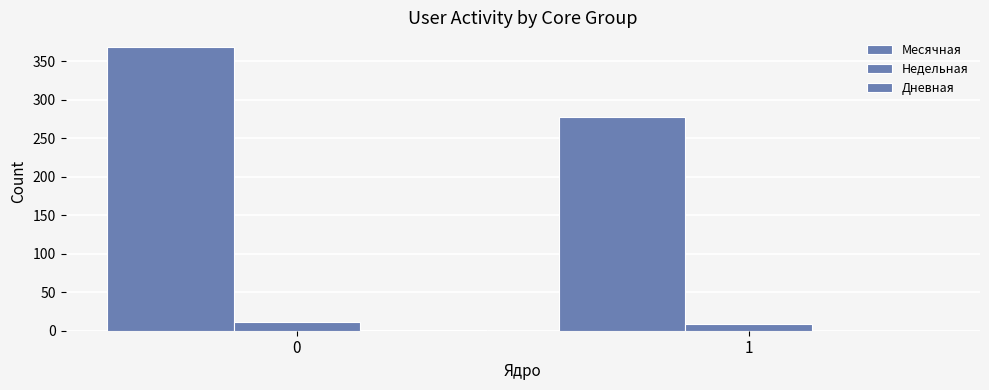

Reading left to right, list all the values displayed in this chart.

Месячная: 369	278
Недельная: 11	9
Дневная: 1	0